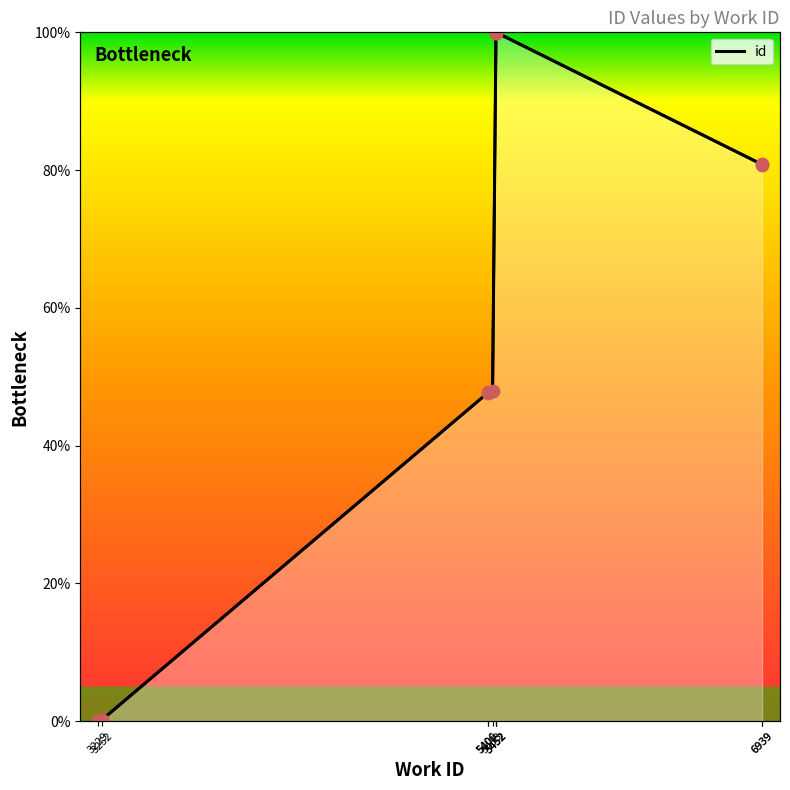

What is the ratio of the value at 6939 to the value at 6939?

1.0